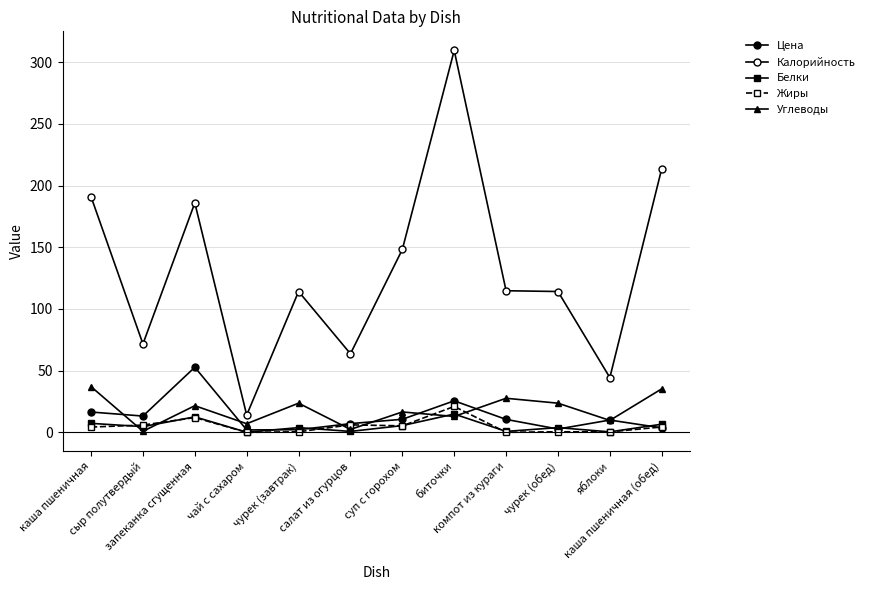

What is the average value of the Углеводы series?

18.2